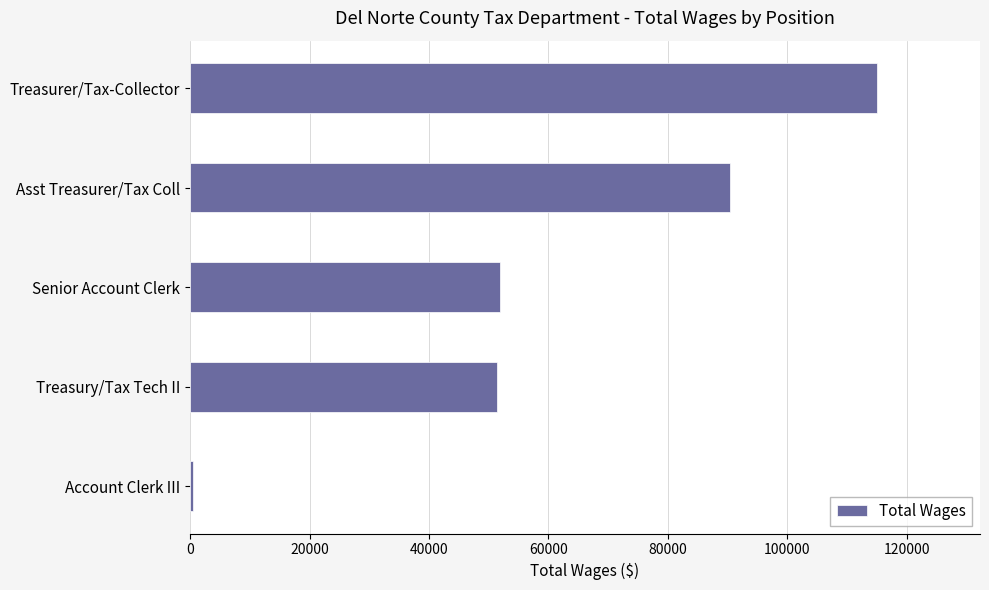

Are the bars horizontal?

Yes